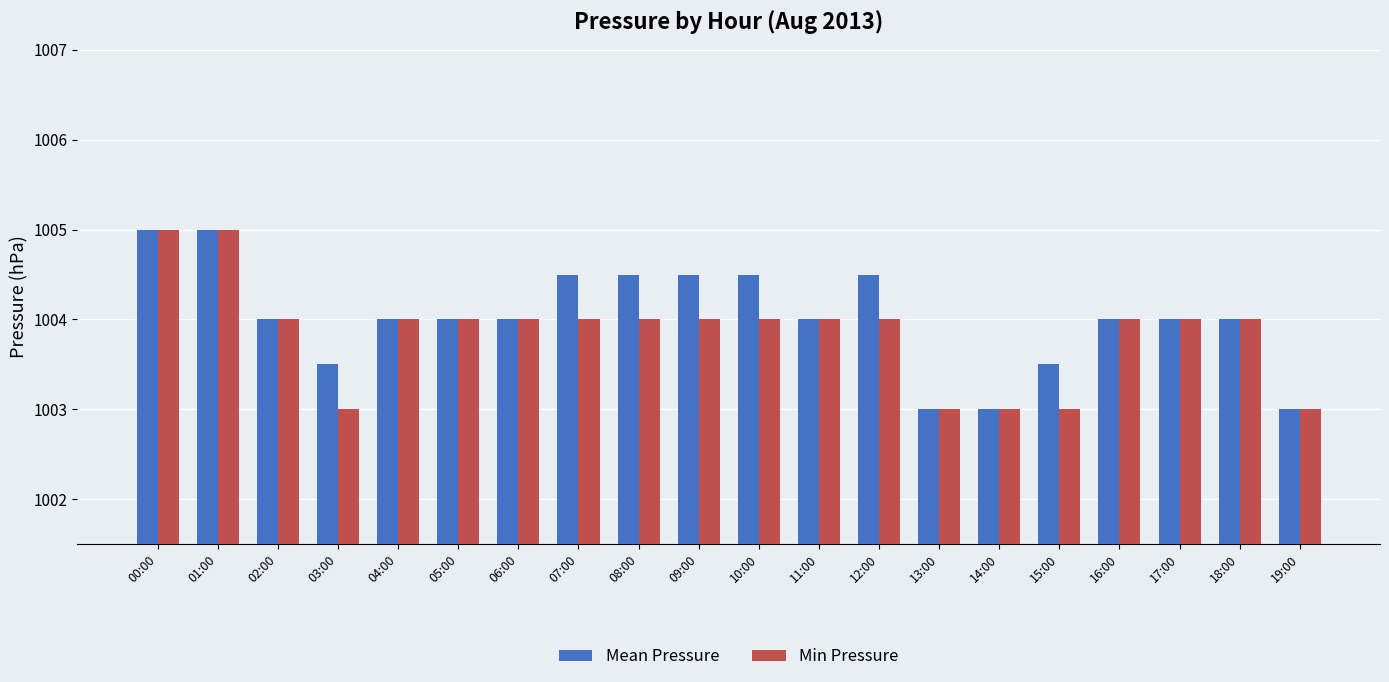

What is the difference between the second highest and minimum values in the Mean Pressure series?

2.0